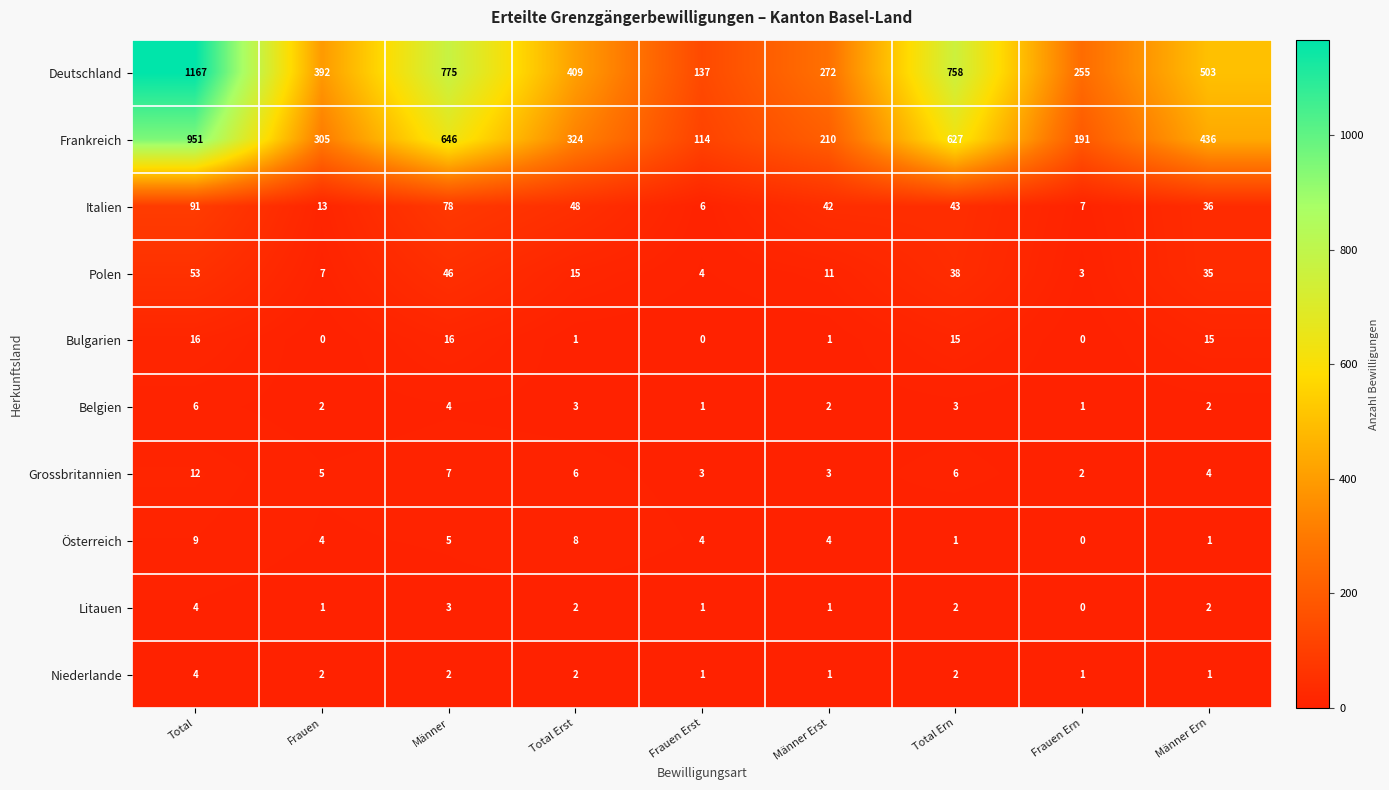

True or false: Grossbritannien has a value of 4 at Männer Ern.

True